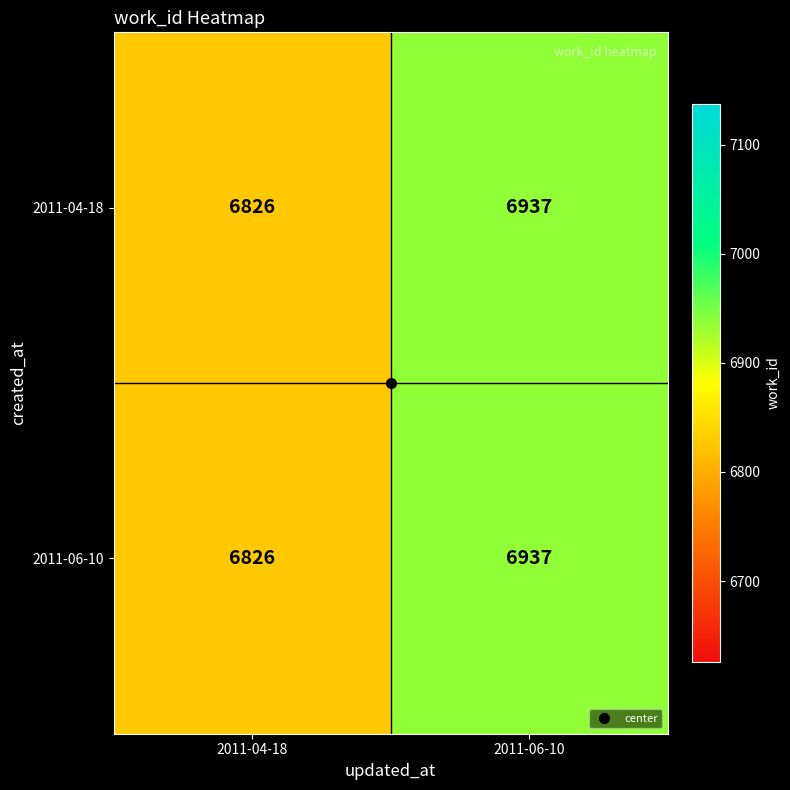

What is the difference between the 2011-06-10 values at 2011-04-18 and 2011-06-10?

111